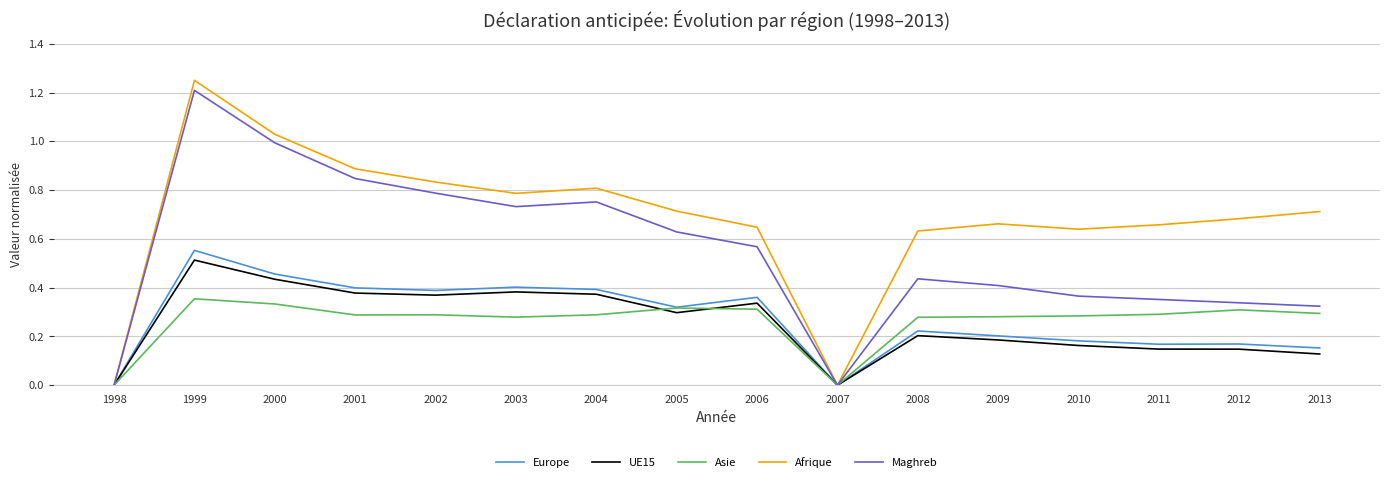

Which series changed the most between 2002 and 2011?

Maghreb